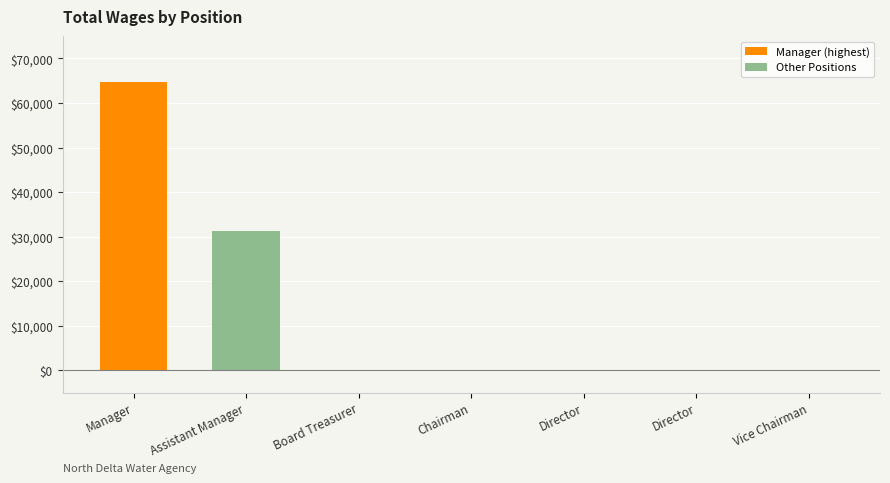

What is the sum of the values at Assistant Manager and Board Treasurer?

31364